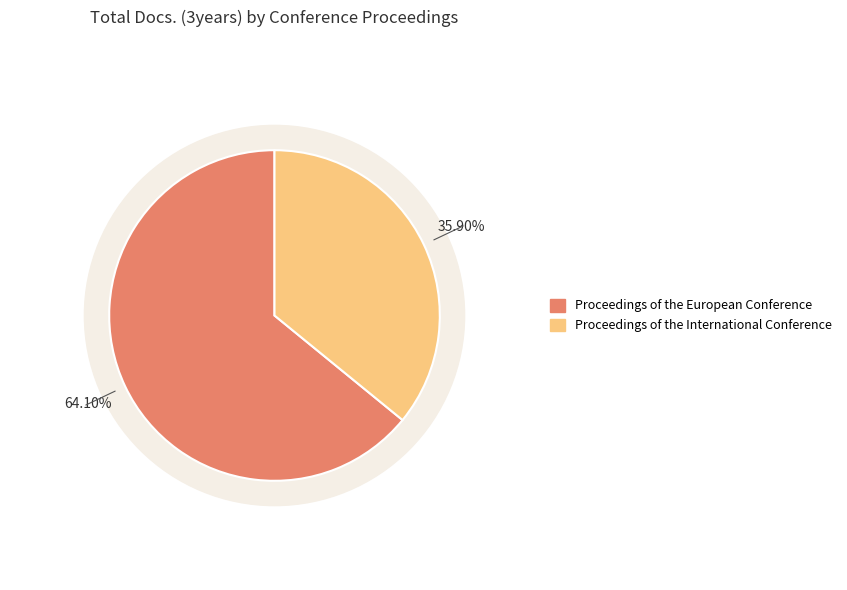

Which category accounts for the majority?

Proceedings of the European Conference